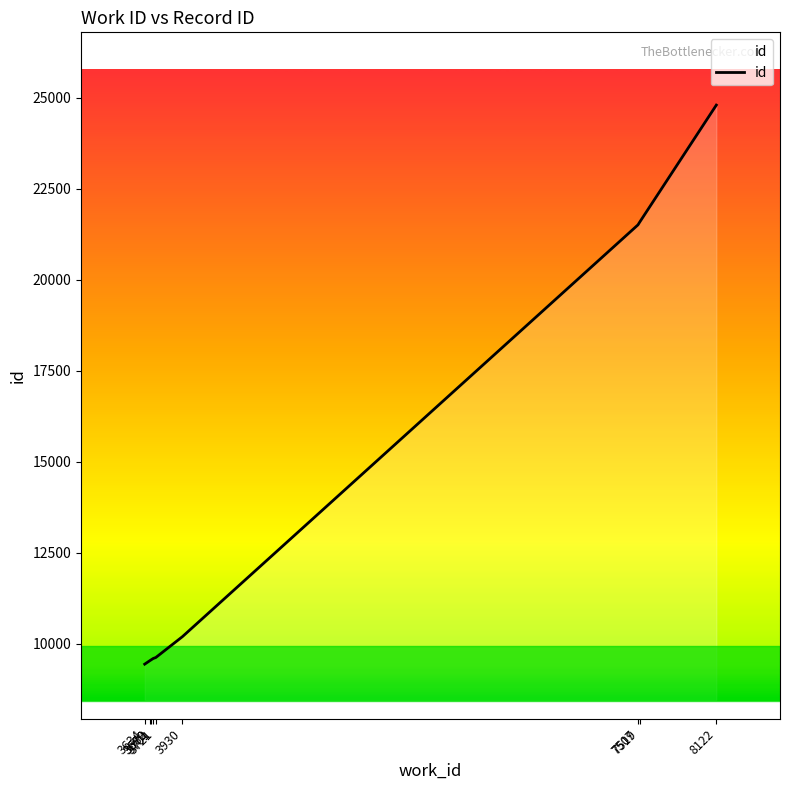

What is the greatest value displayed?

24796